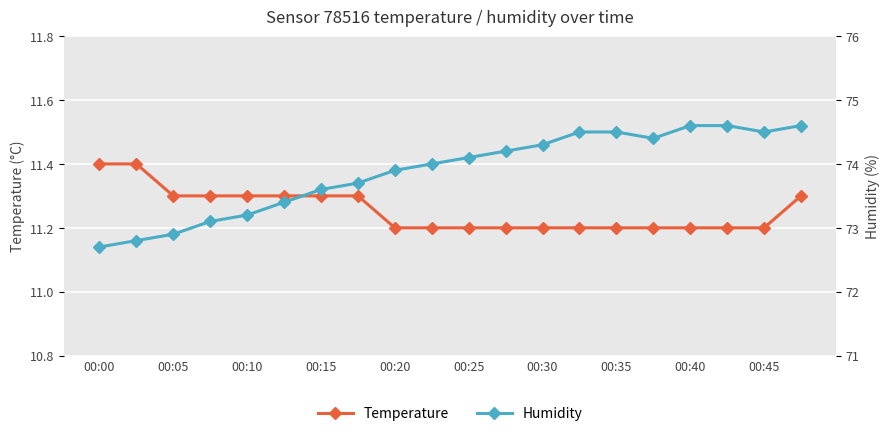

What is the difference between the maximum and minimum values in the Temperature series?

0.2